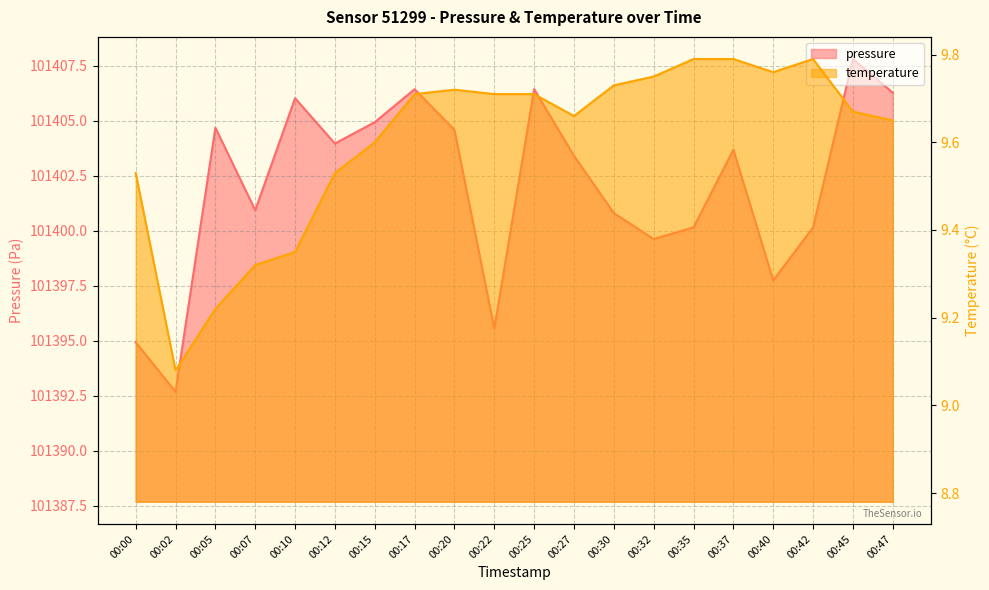

At which category is the sum across all series the highest?

00:45